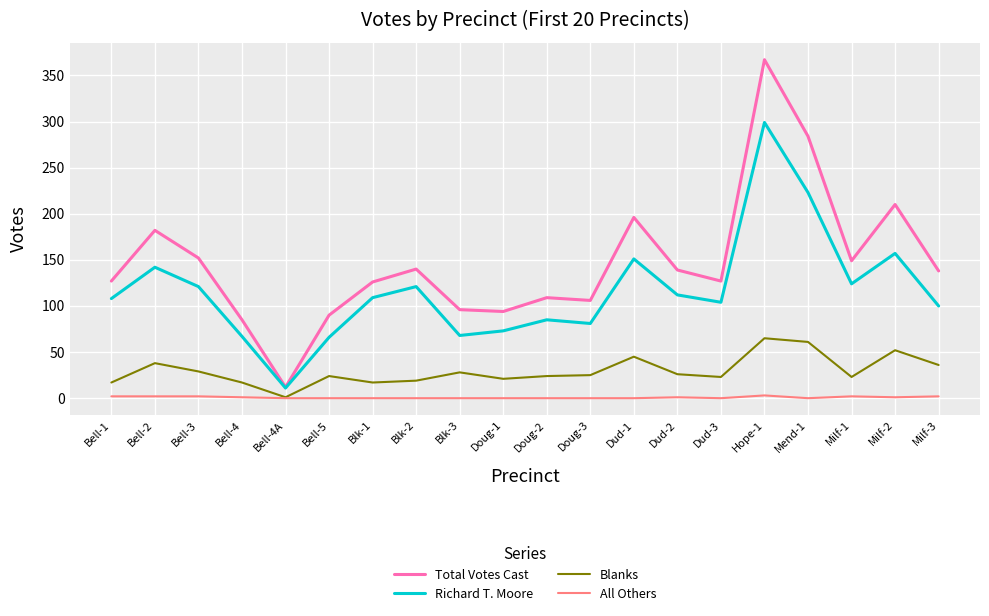

What is the lowest value of the Total Votes Cast series?

12